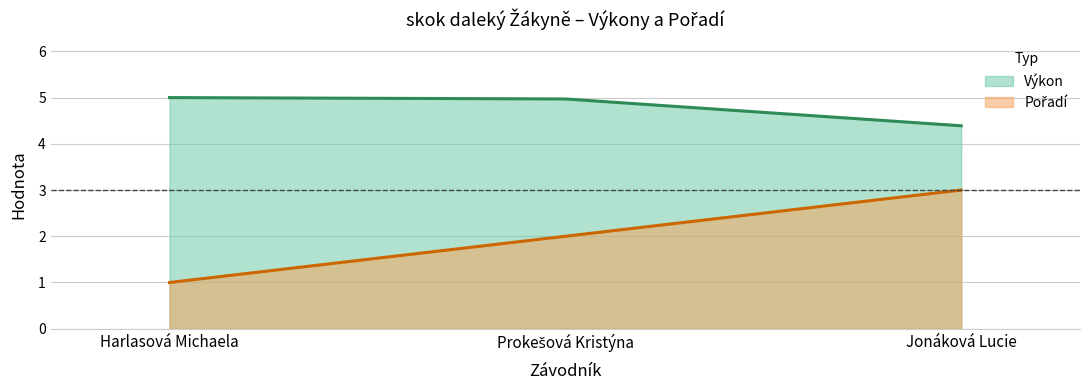

At which label does Pořadí reach its minimum?

Harlasová Michaela